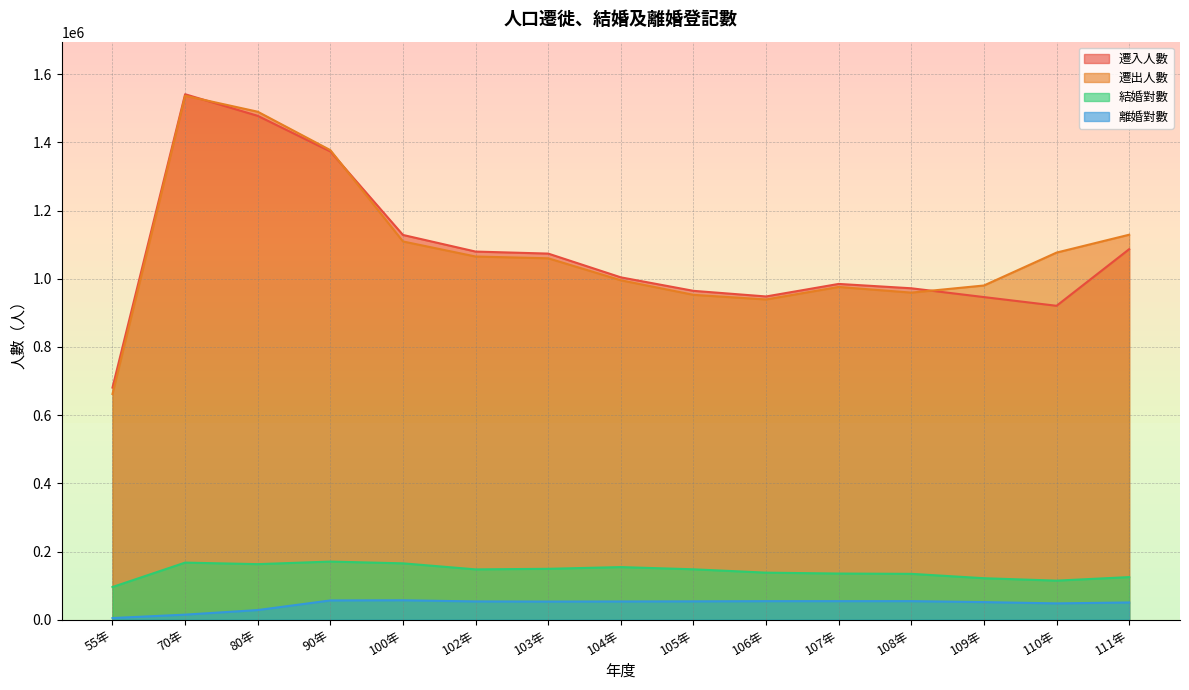

What is the label of the 4th point from the left?

90年